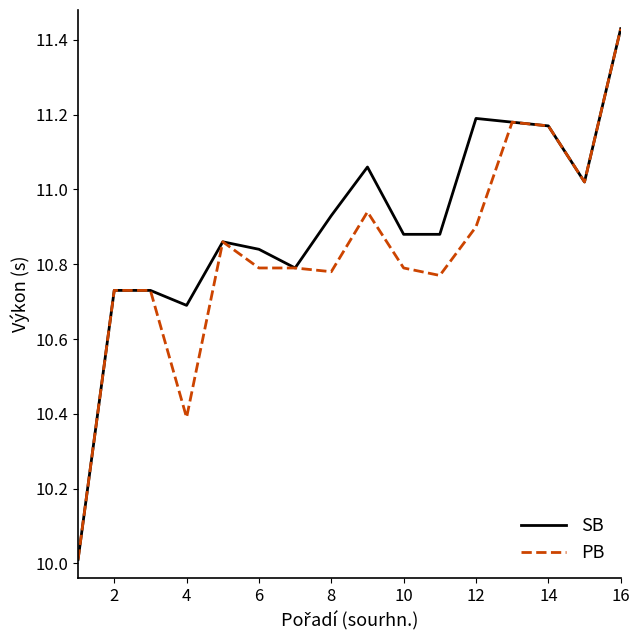

Rank the series by their average value, from lowest to highest.

PB, SB